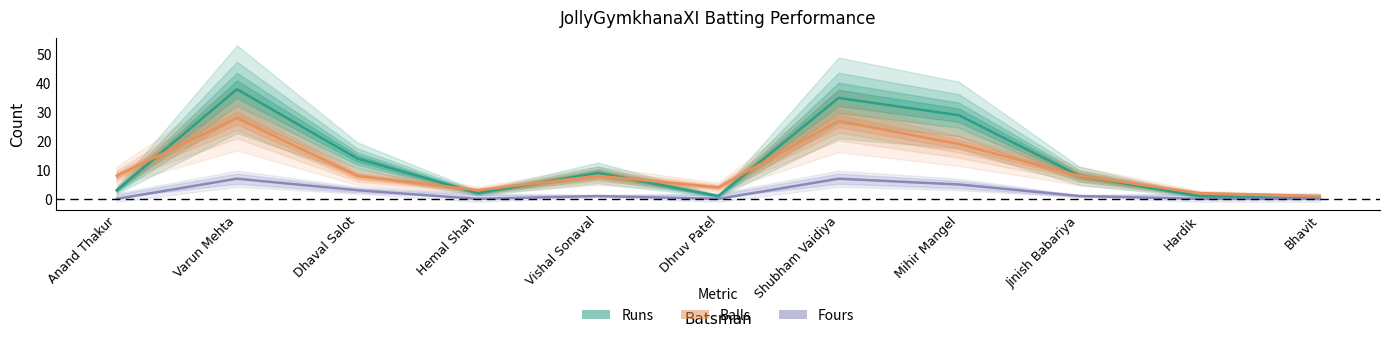

What is the difference between the maximum and second lowest values in the Runs series?

37